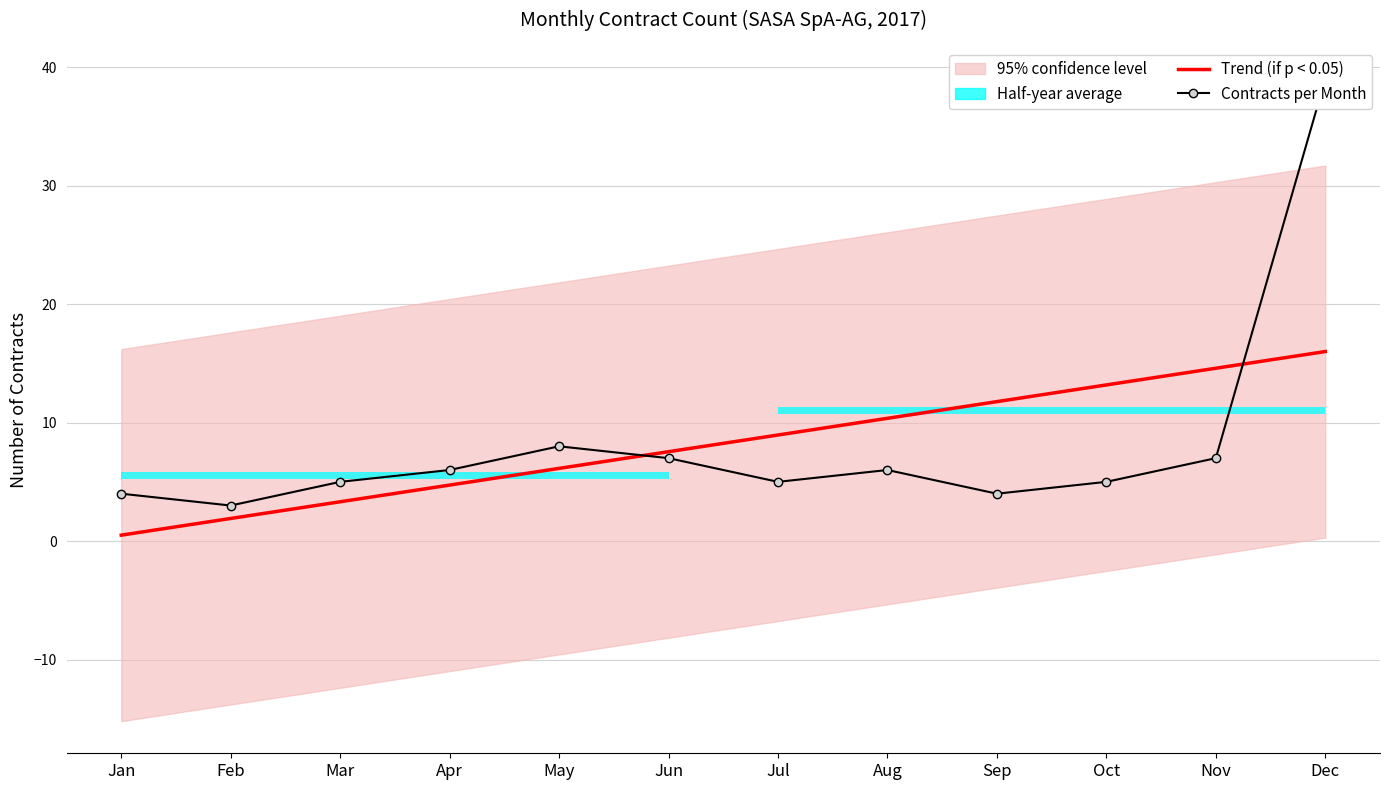

Rank the series by their maximum value, from highest to lowest.

Contracts per Month, Trend (if p < 0.05)